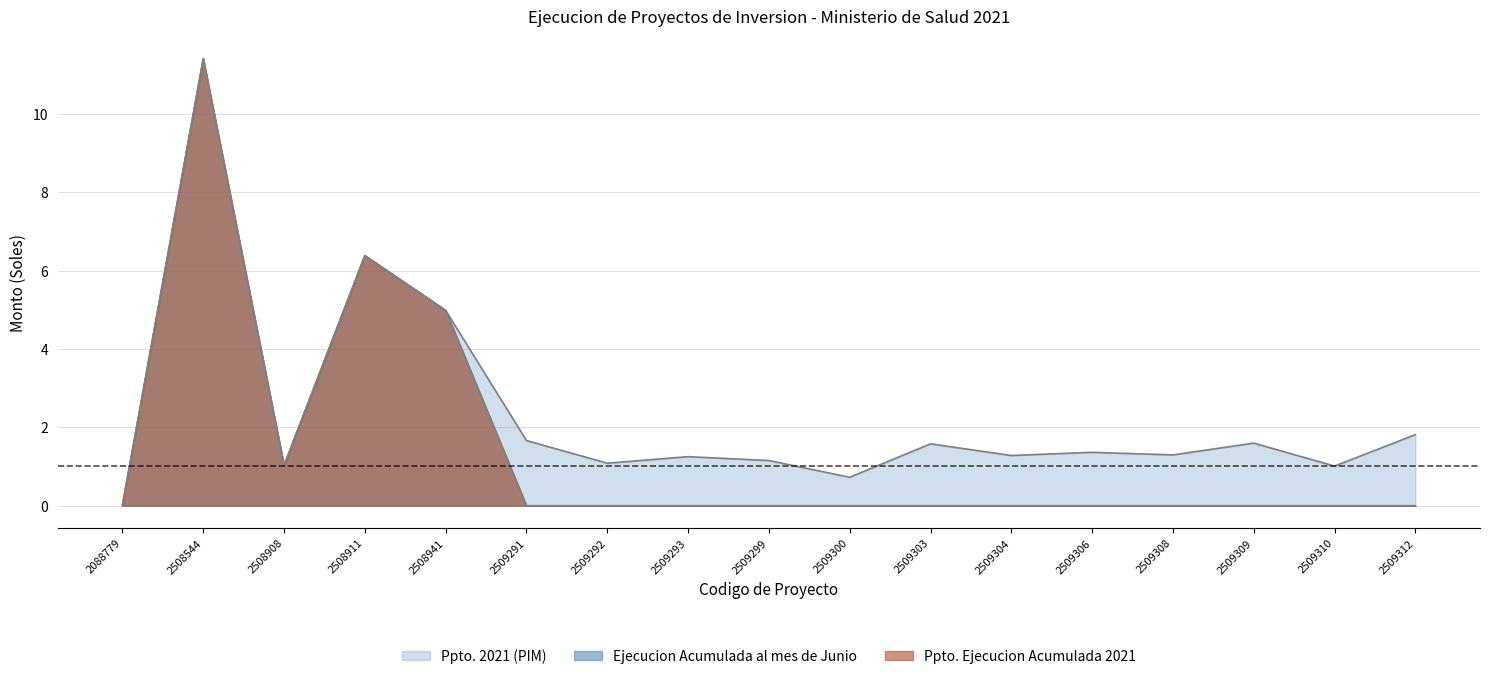

At how many categories does at least one series exceed 11?

1